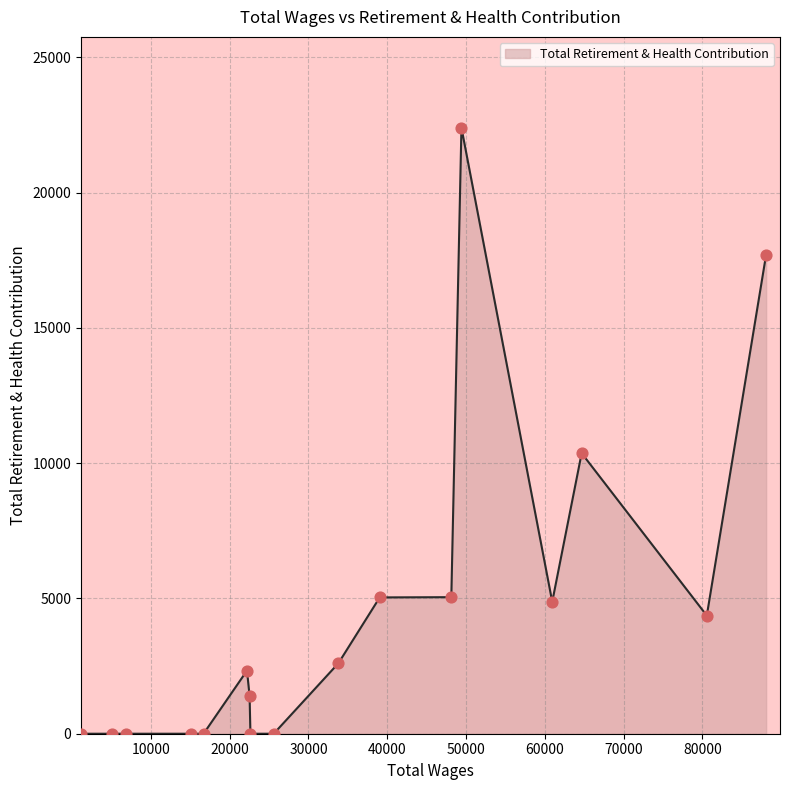

What is the difference between the maximum and minimum values?

22392